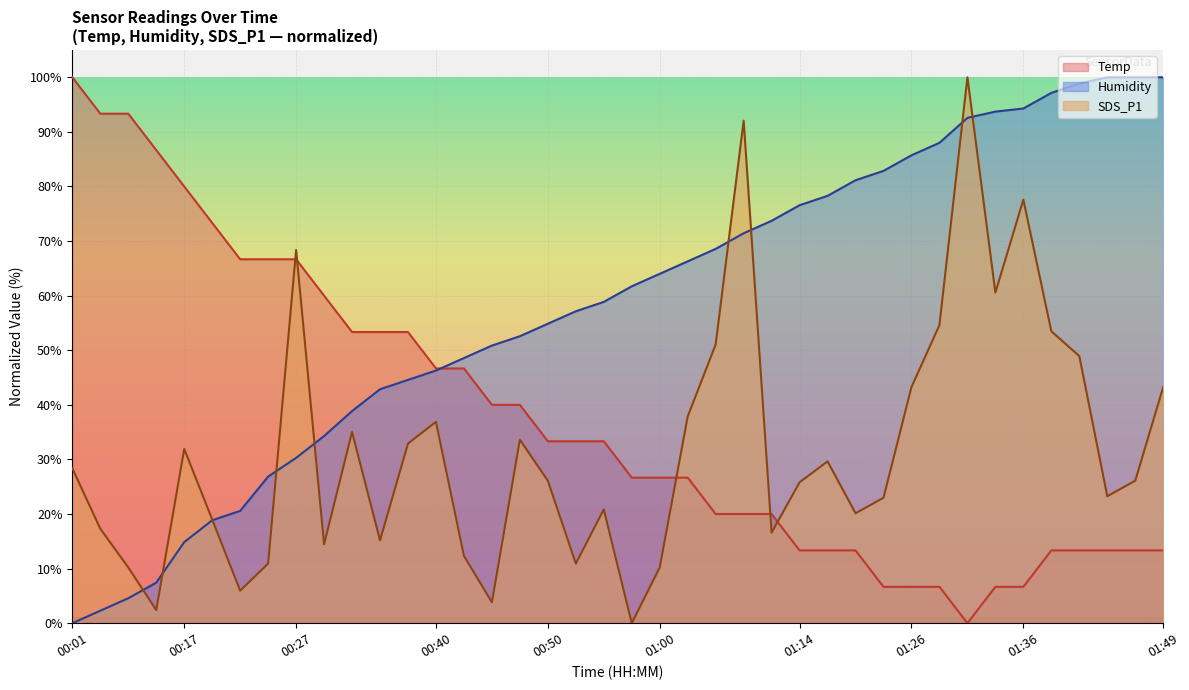

Between which two adjacent categories do Temp and Humidity first intersect?

00:40 and 00:42